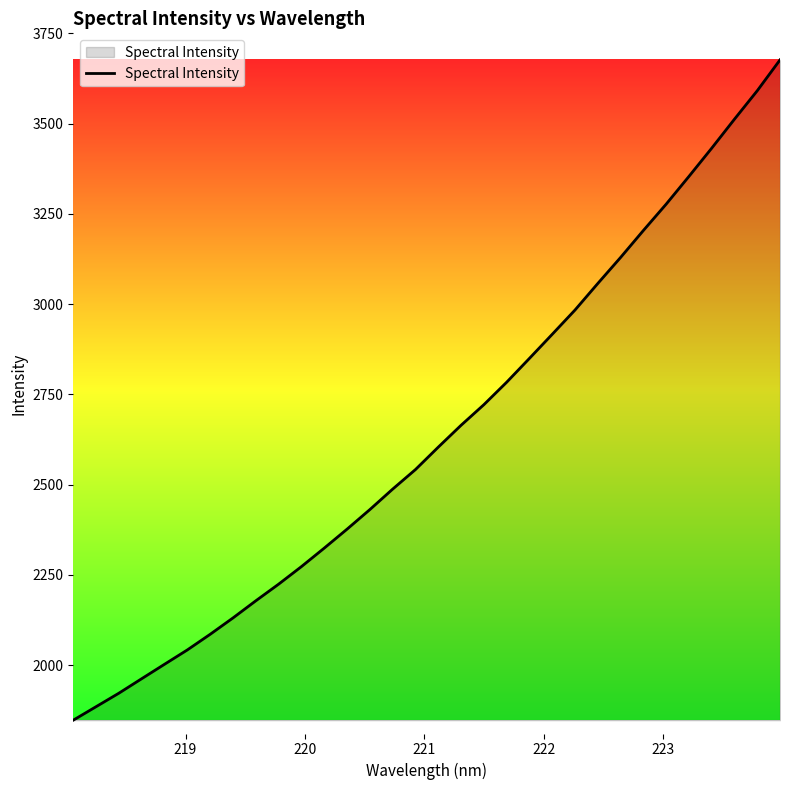

What is the smallest value displayed?

1847.8